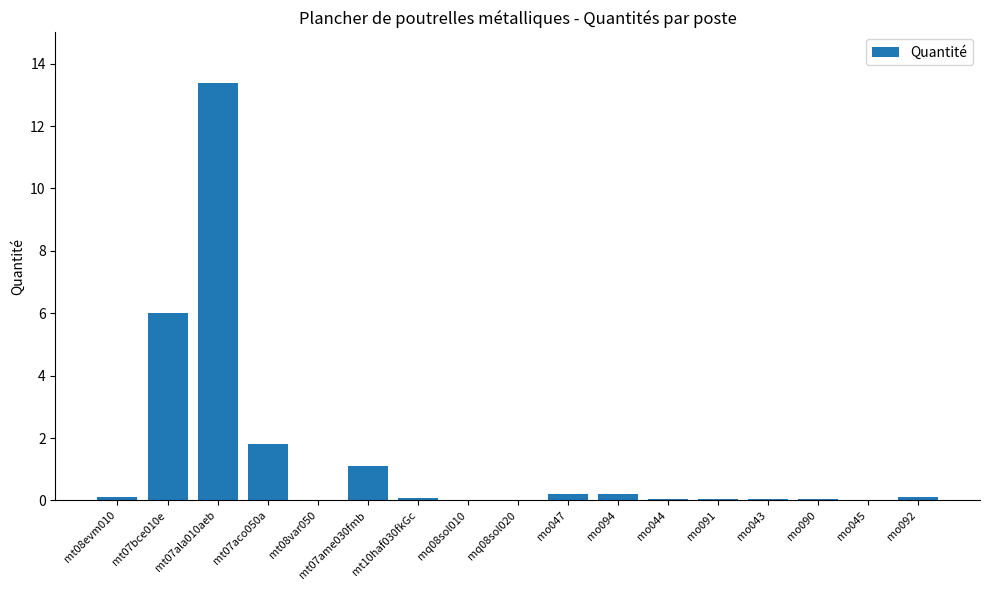

What is the sum of all values?

23.3